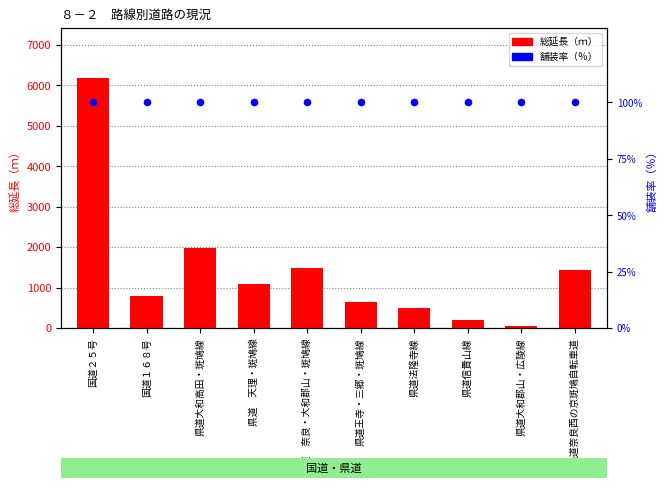

Which series has the widest spread of Y values?

総延長（ｍ）